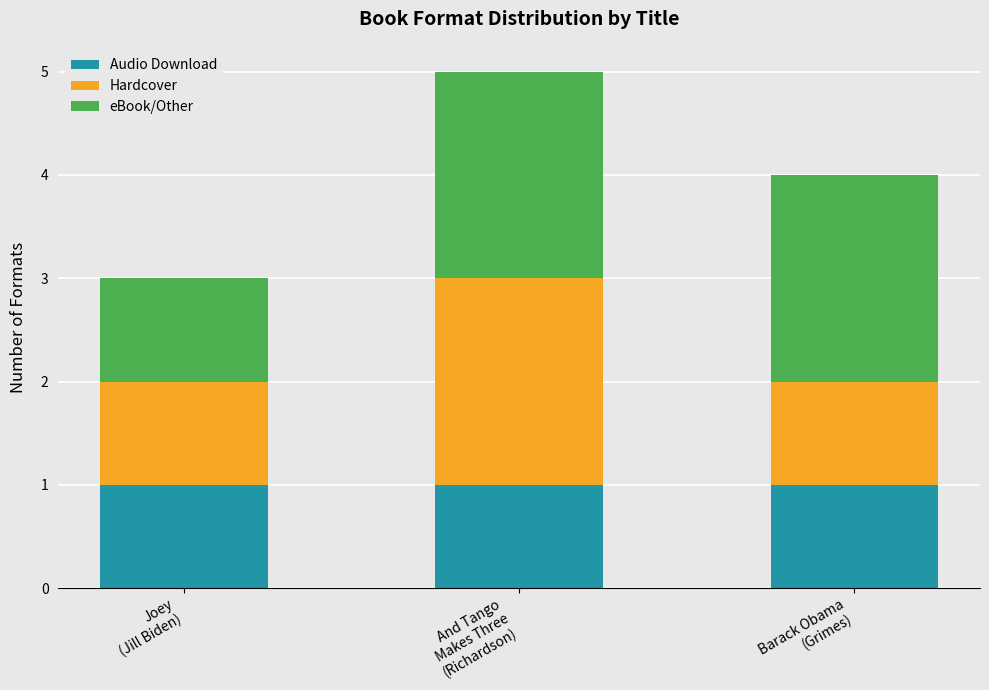

How many bars are there in total?

3